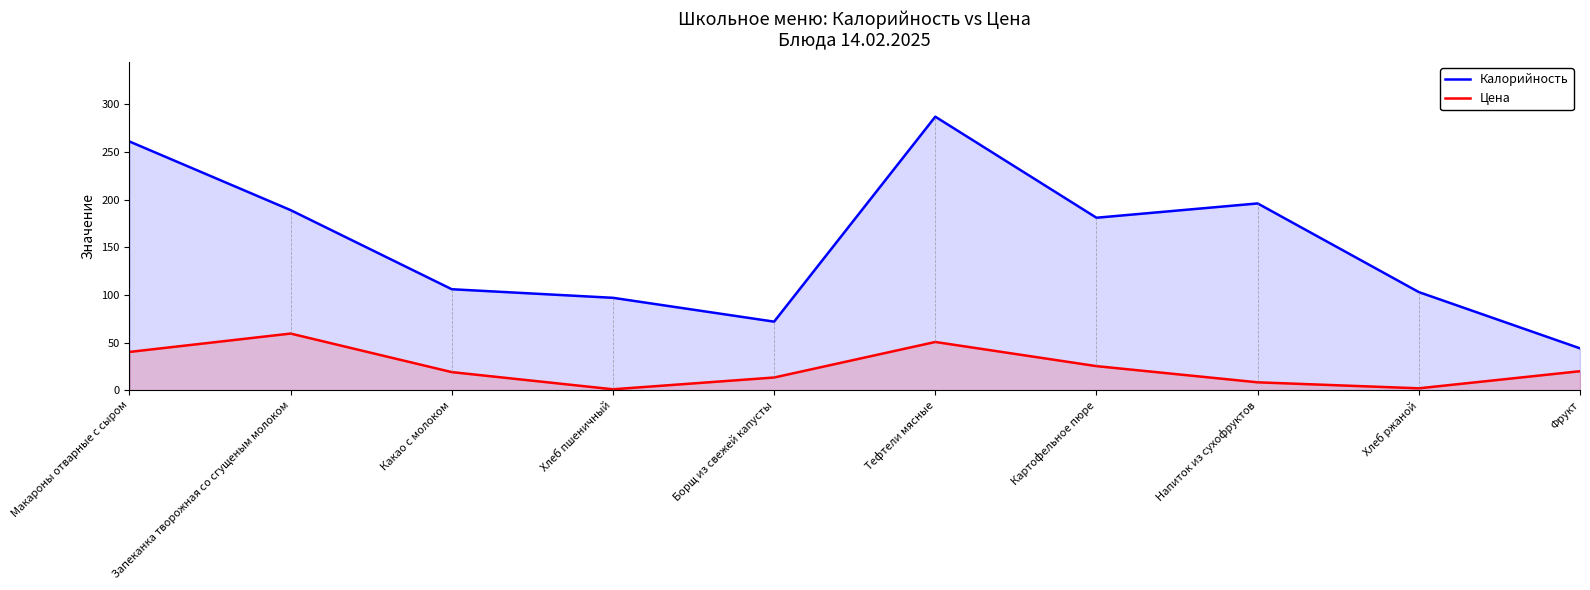

What is the lowest value of the Калорийность series?

44.0